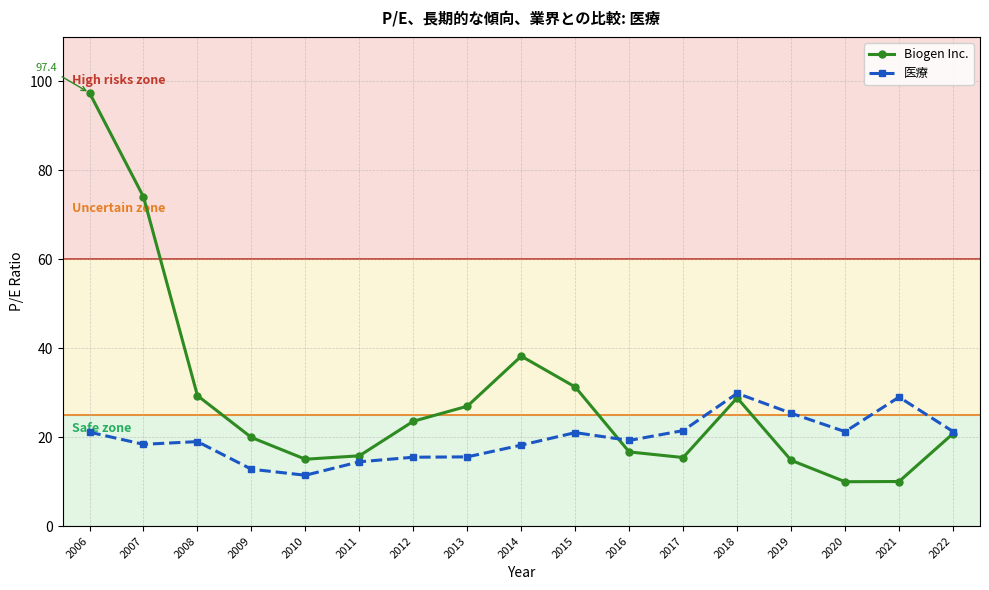

List the series in order of their overall mean, highest first.

Biogen Inc., 医療